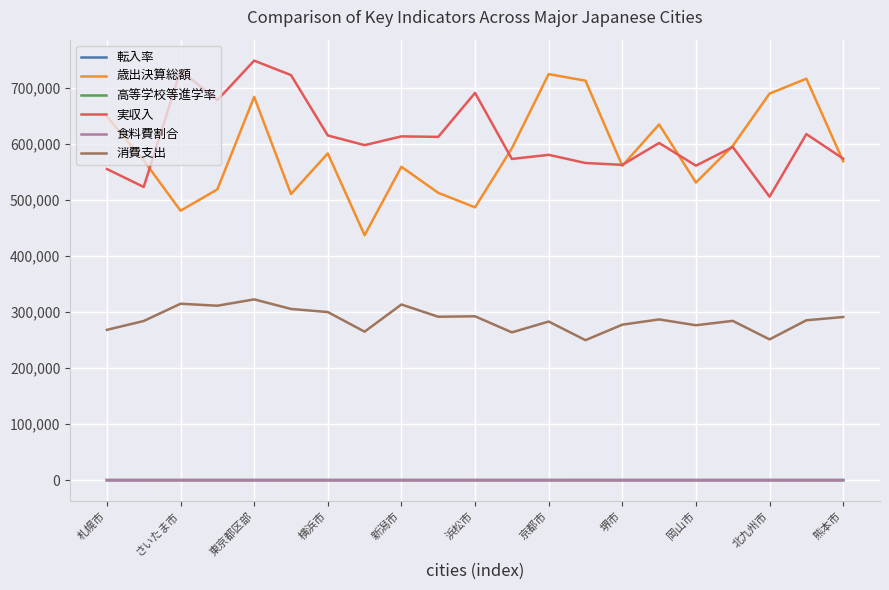

What is the highest value of the 消費支出 series?

322785.0